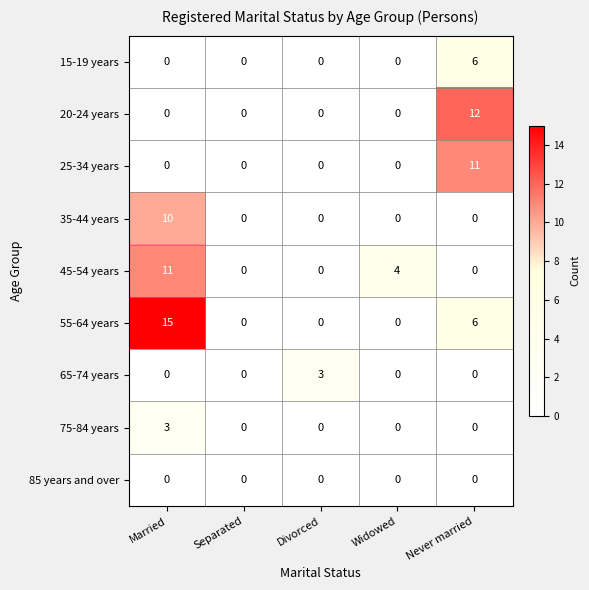

What is the approximate value of 75-84 years at Married?

3